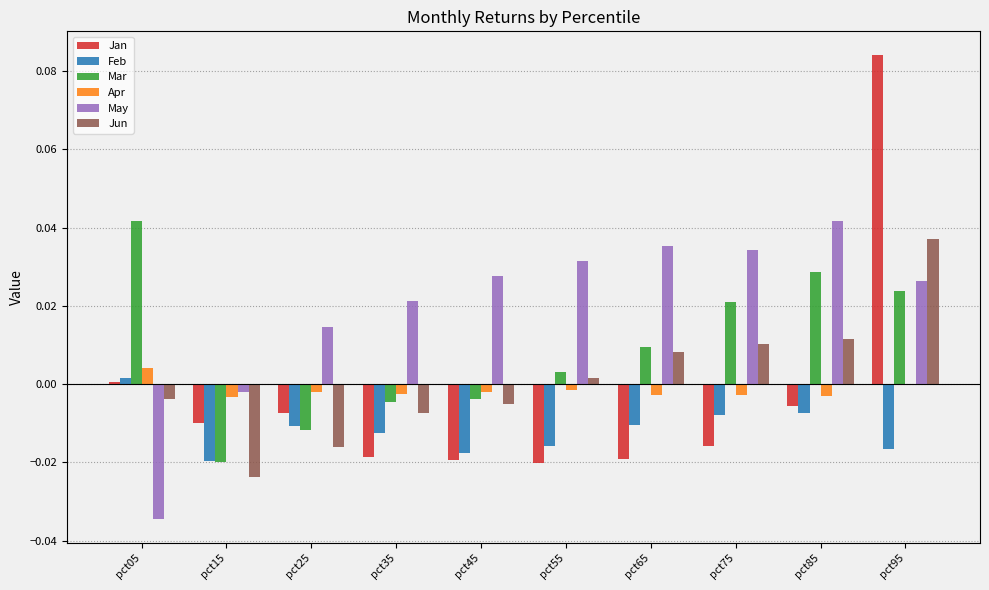

What are all the series names shown in the legend?

Jan, Feb, Mar, Apr, May, Jun